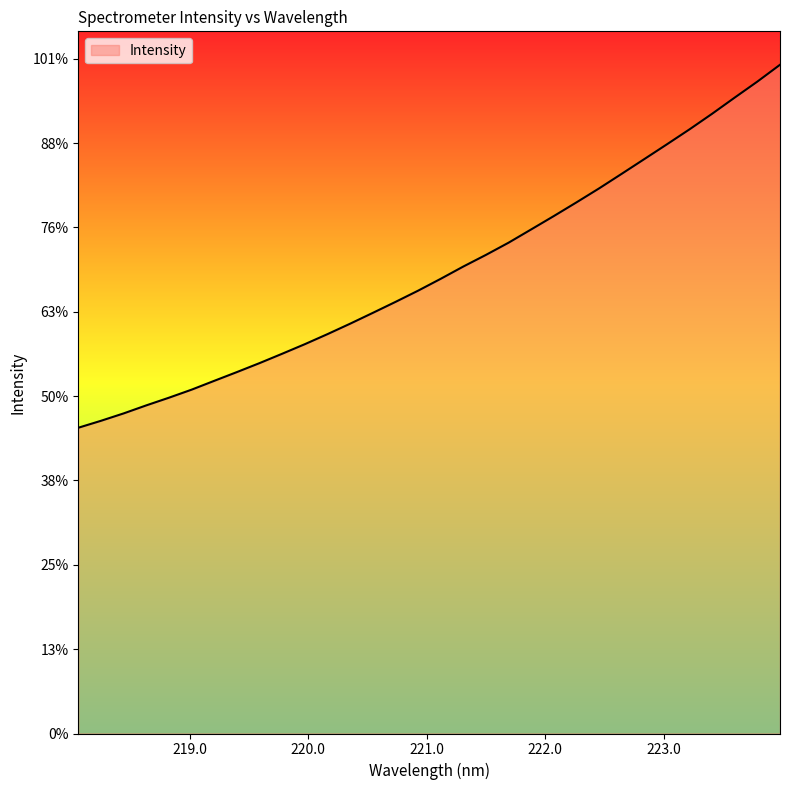

Is this an area chart (filled region under the line)?

Yes